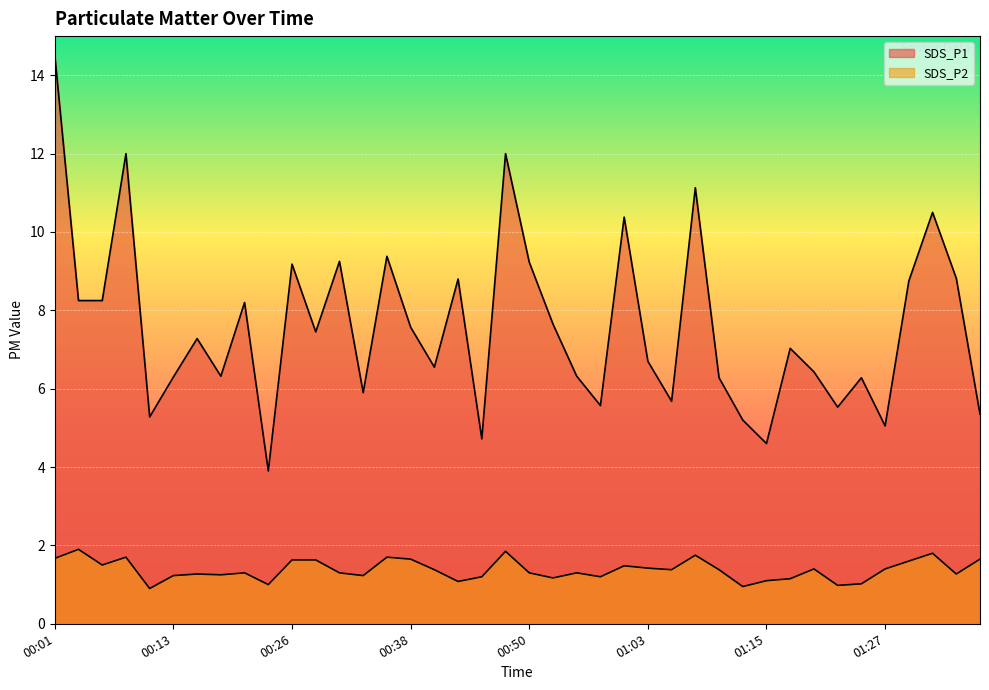

What are all the series names shown in the legend?

SDS_P1, SDS_P2